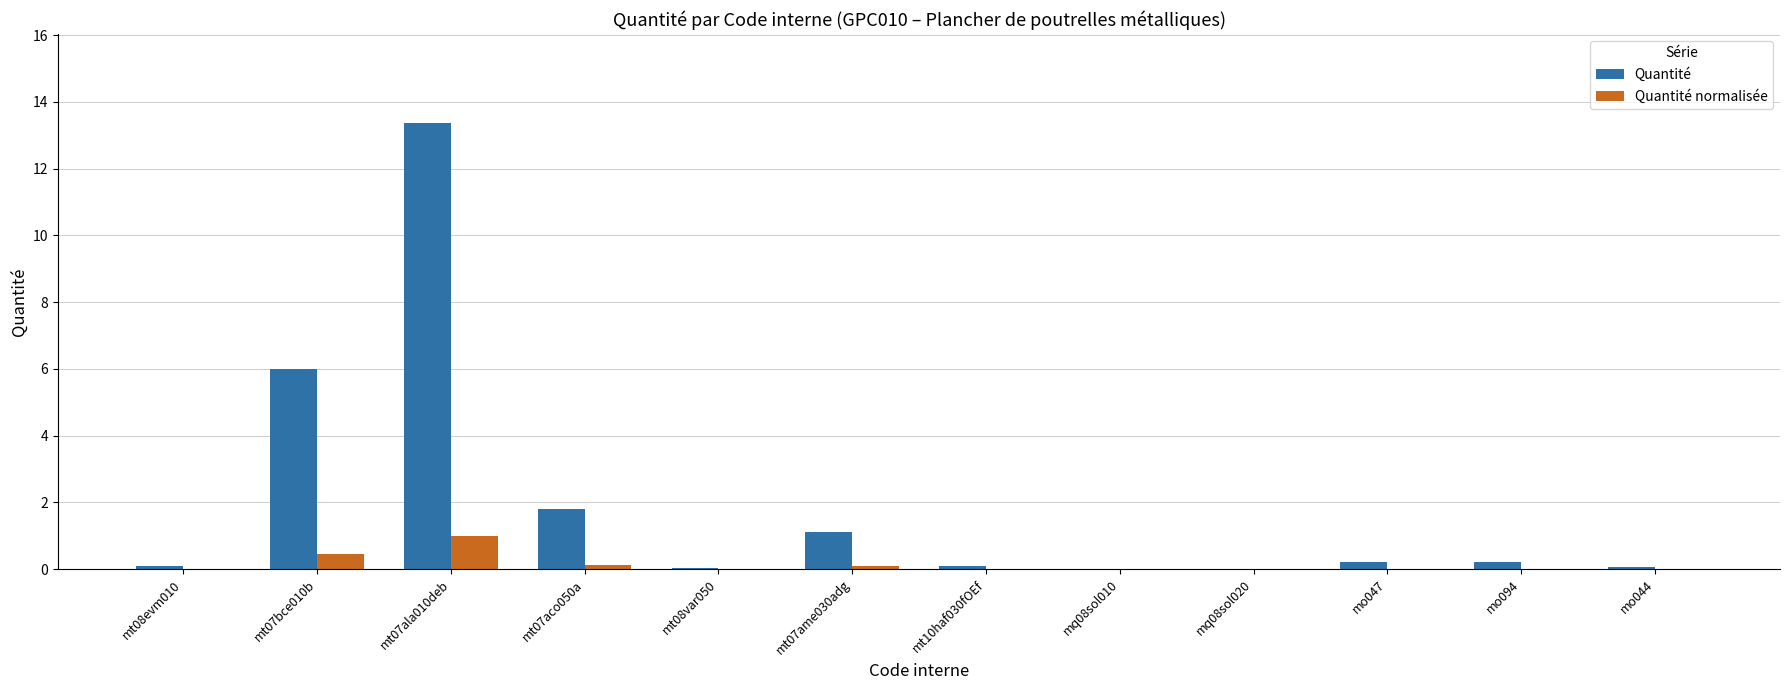

Which series has the largest total across all categories?

Quantité